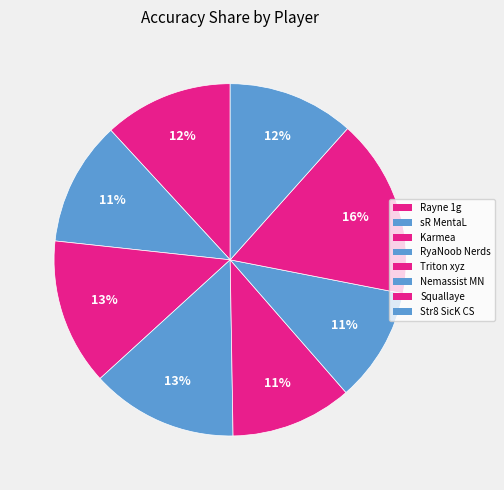

What is the ratio of the value at Str8 SicK CS to the value at sR MentaL?

1.0